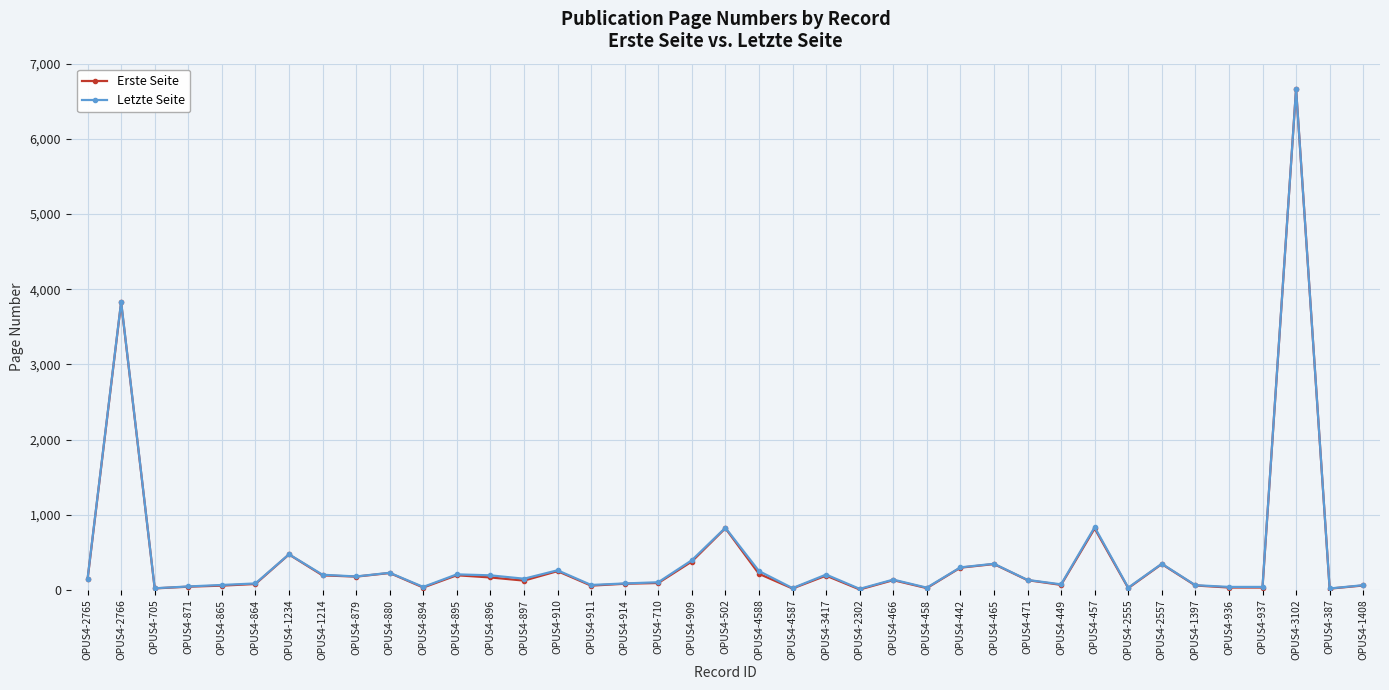

The value of Letzte Seite at OPUS4-465 is 568. True or false?

False